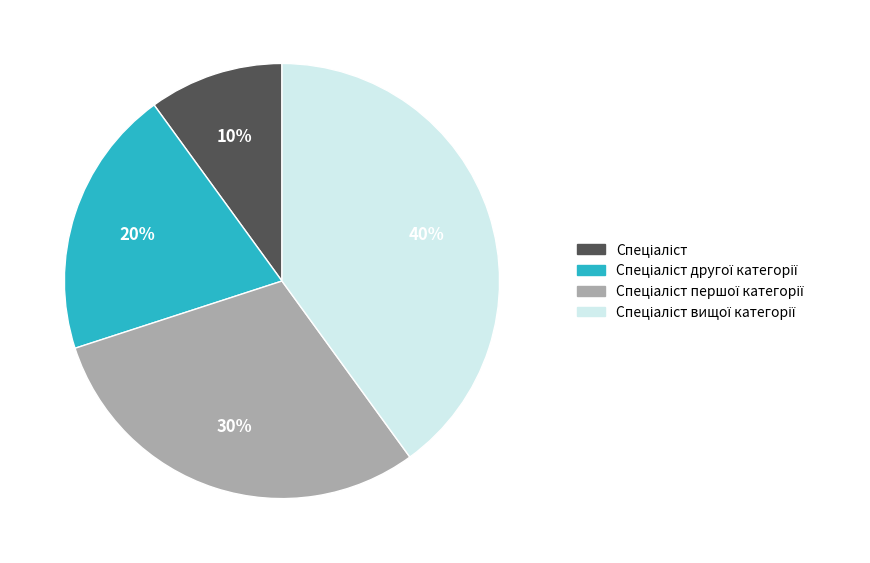

Does any single category account for the majority?

No